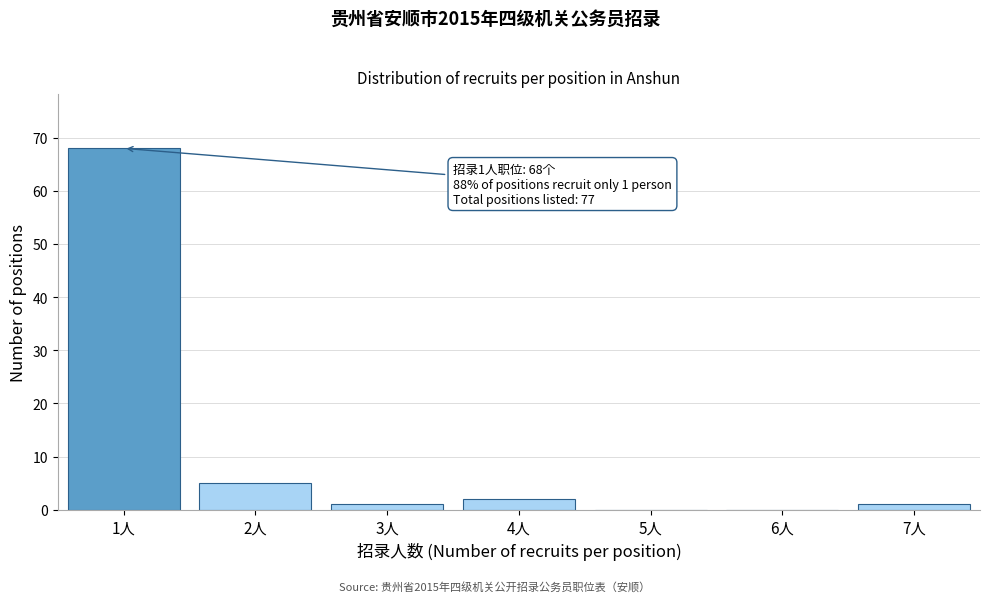

Reading left to right, transcribe all the data shown in this chart.

1人=68	2人=5	3人=1	4人=2	5人=0	6人=0	7人=1